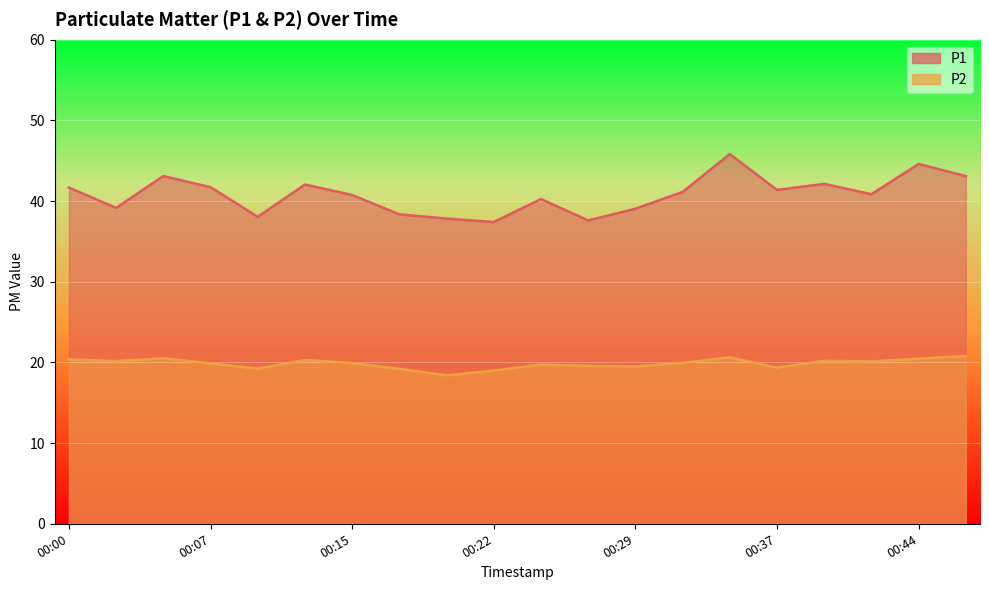

True or false: P1 has a value of 22.4 at 00:05.

False